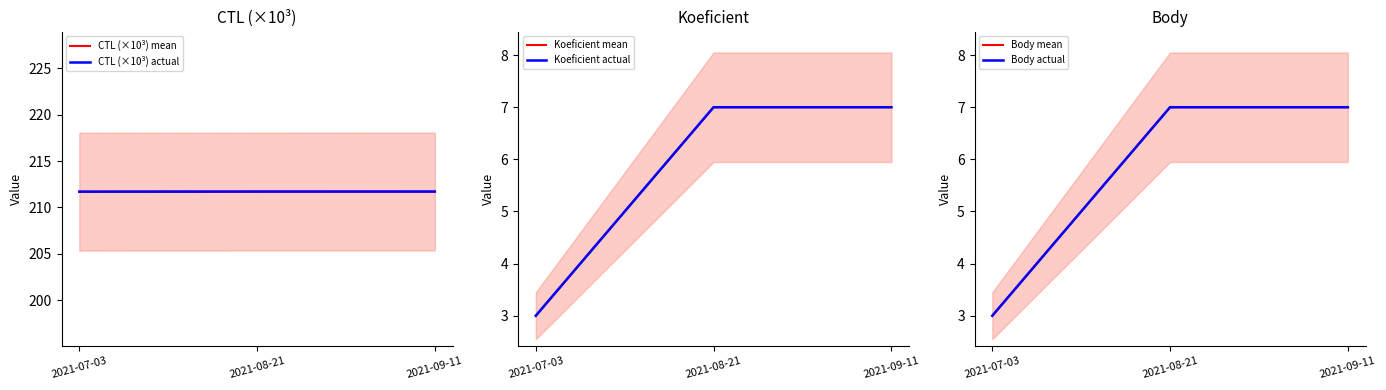

Reading left to right, what are all the values shown in this chart?

CTL (×10³) mean: 2021-07-03=211.7	2021-08-21=211.7	2021-09-11=211.7
CTL (×10³) actual: 2021-07-03=211.7	2021-08-21=211.7	2021-09-11=211.7
Koeficient mean: 2021-07-03=3.0	2021-08-21=7.0	2021-09-11=7.0
Koeficient actual: 2021-07-03=3.0	2021-08-21=7.0	2021-09-11=7.0
Body mean: 2021-07-03=3.0	2021-08-21=7.0	2021-09-11=7.0
Body actual: 2021-07-03=3.0	2021-08-21=7.0	2021-09-11=7.0